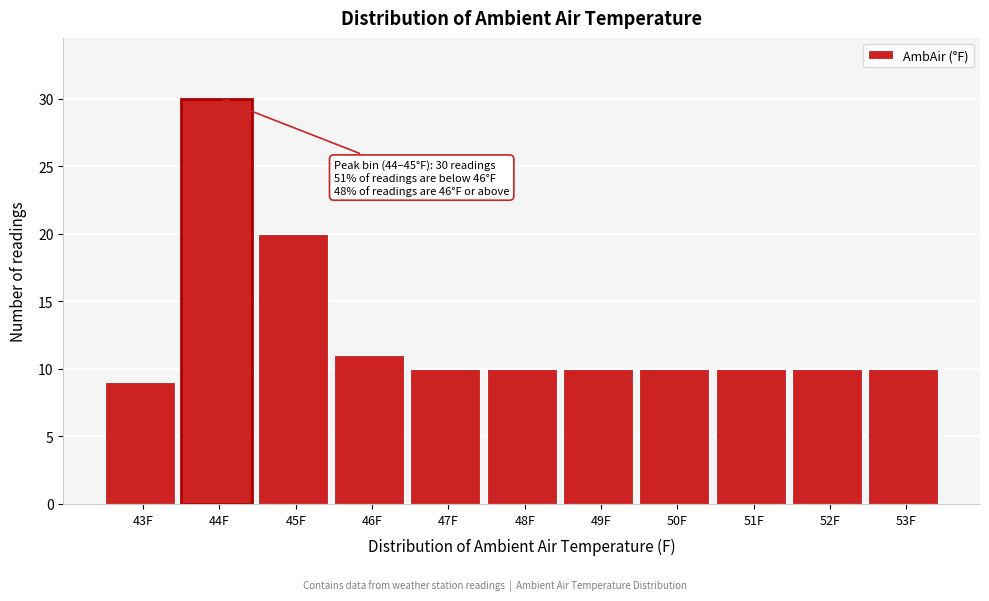

Reading right to left, extract all data points from this chart.

53F=10	52F=10	51F=10	50F=10	49F=10	48F=10	47F=10	46F=11	45F=20	44F=30	43F=9